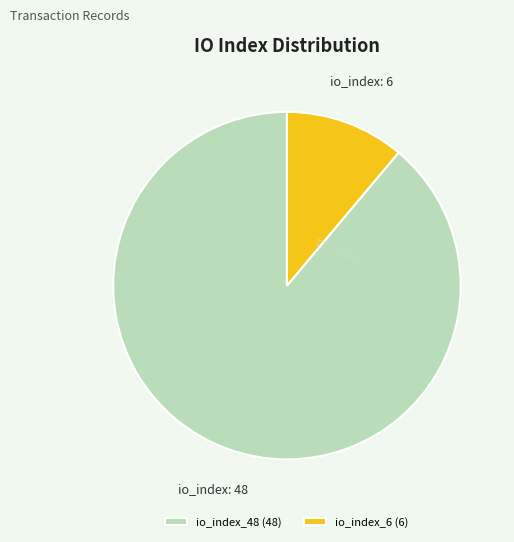

The io_index_48 (48) slice represents 89% of the pie. True or false?

True